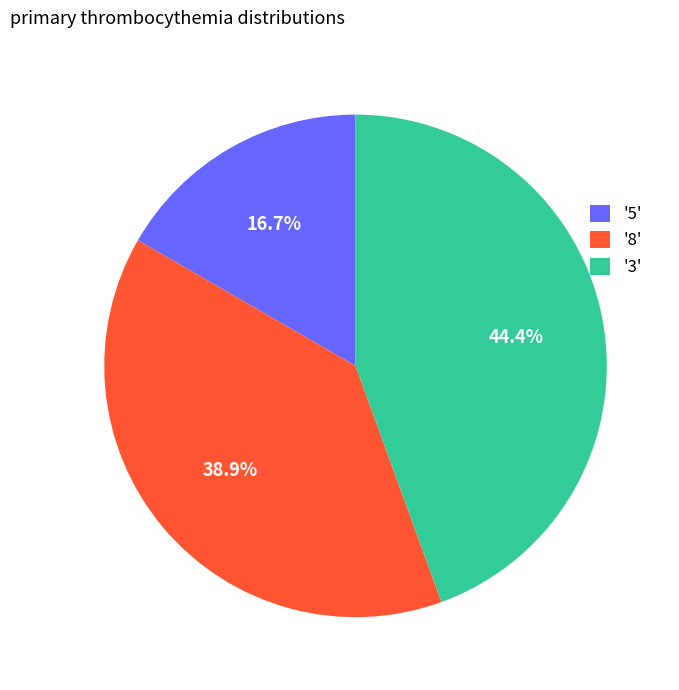

Is '3' the majority of the pie?

No